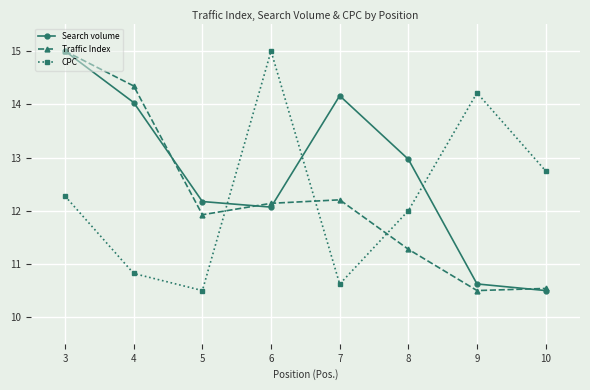

What is the difference between the second highest and second lowest values in the CPC series?

3.6